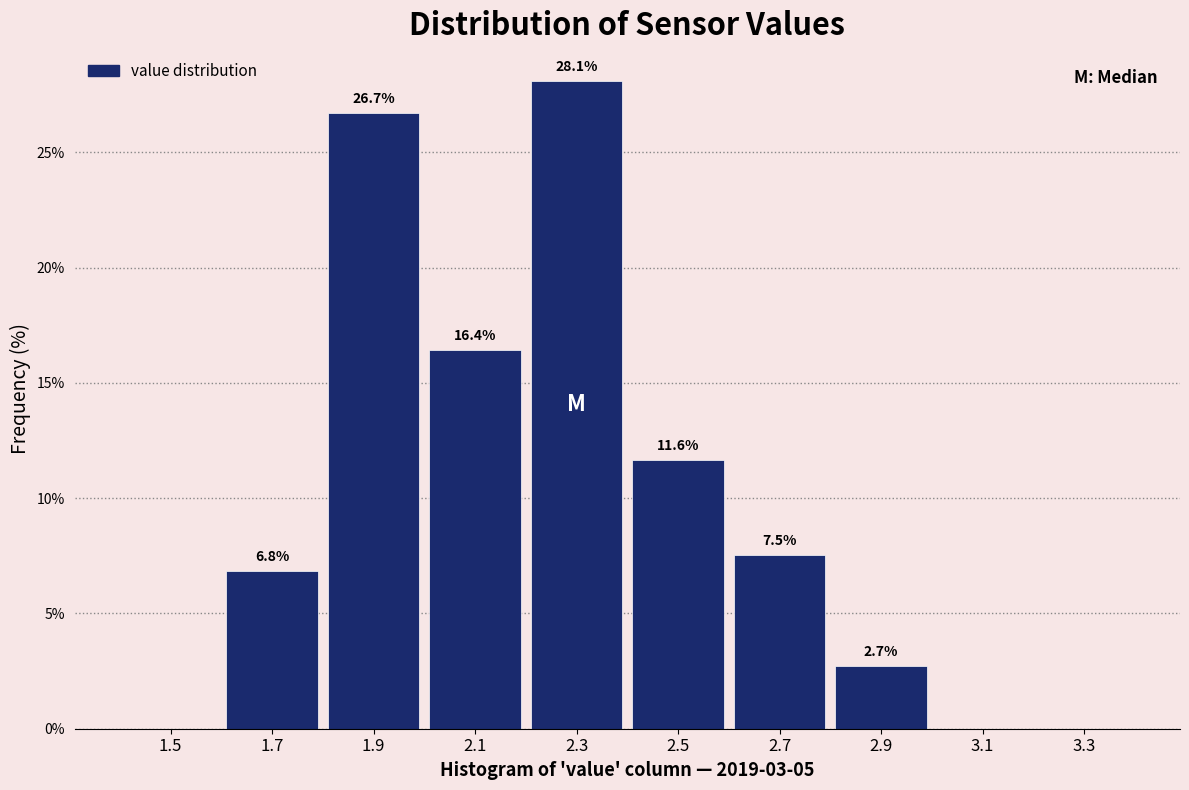

Over which range of the x-axis is the bar tallest?

2.2 to 2.4